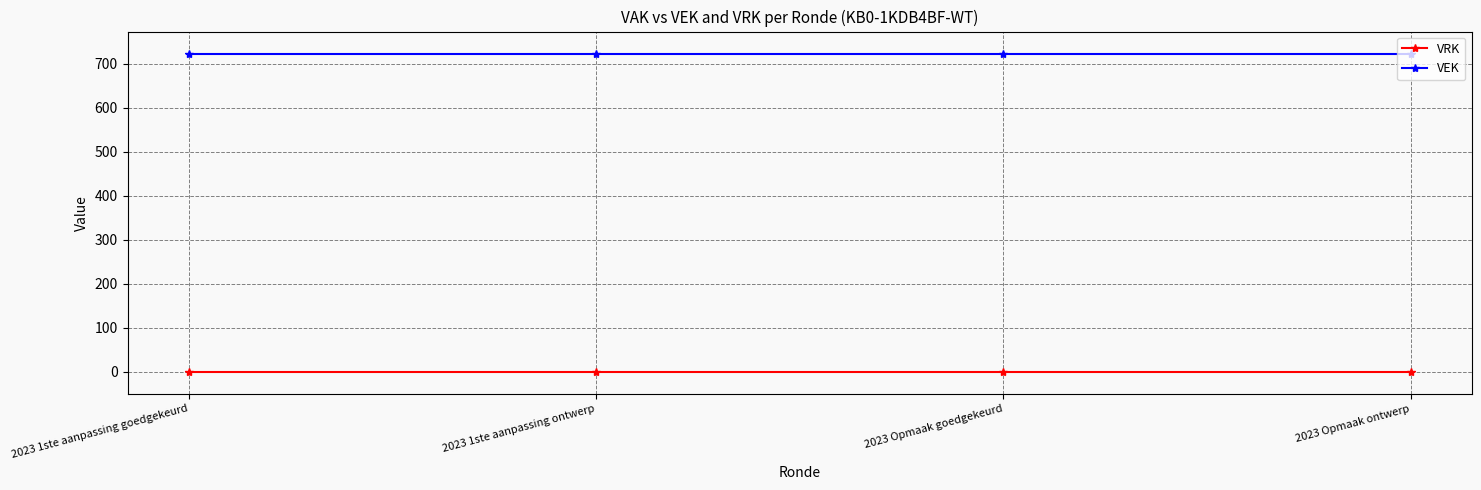

Is the value of VRK at 2023 1ste aanpassing ontwerp greater than the value of VEK at 2023 Opmaak ontwerp?

No